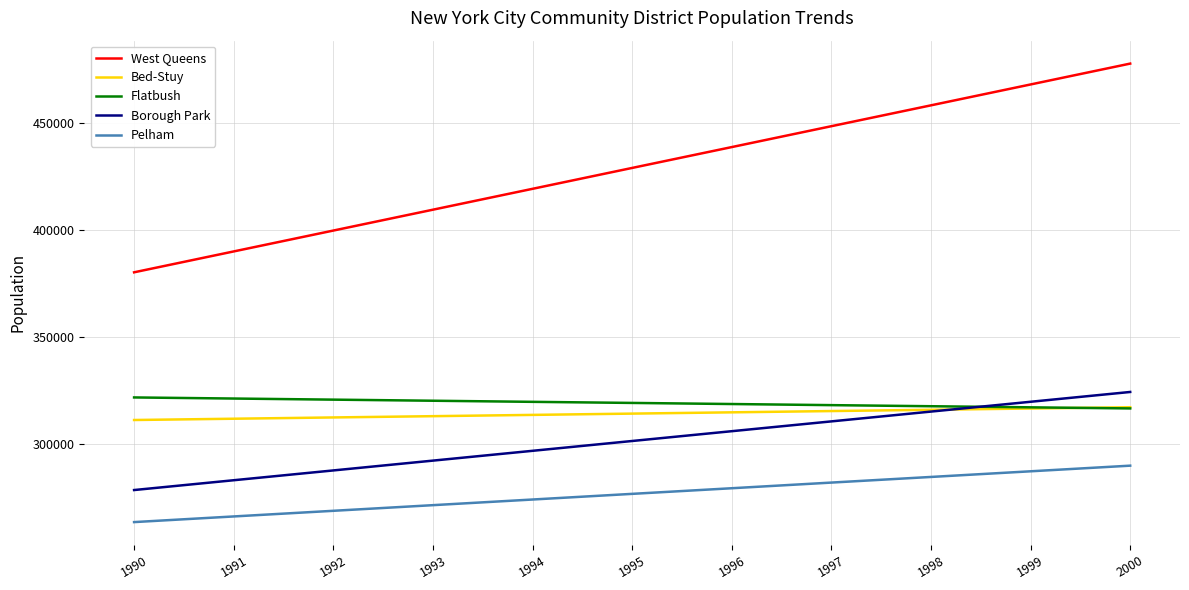

Which series has the largest range (max minus min)?

West Queens